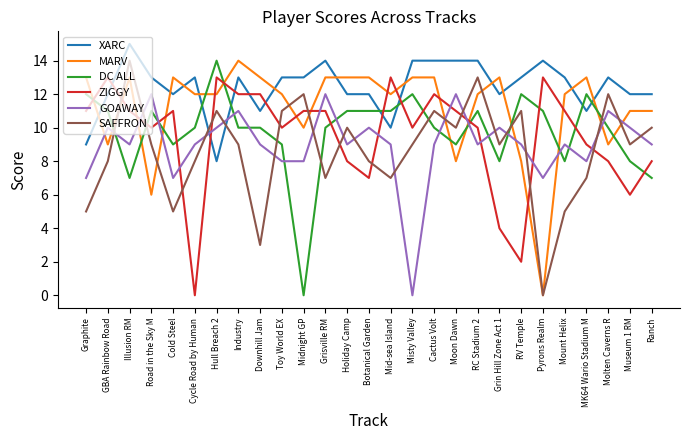

Does the chart display data point markers on the line(s)?

No